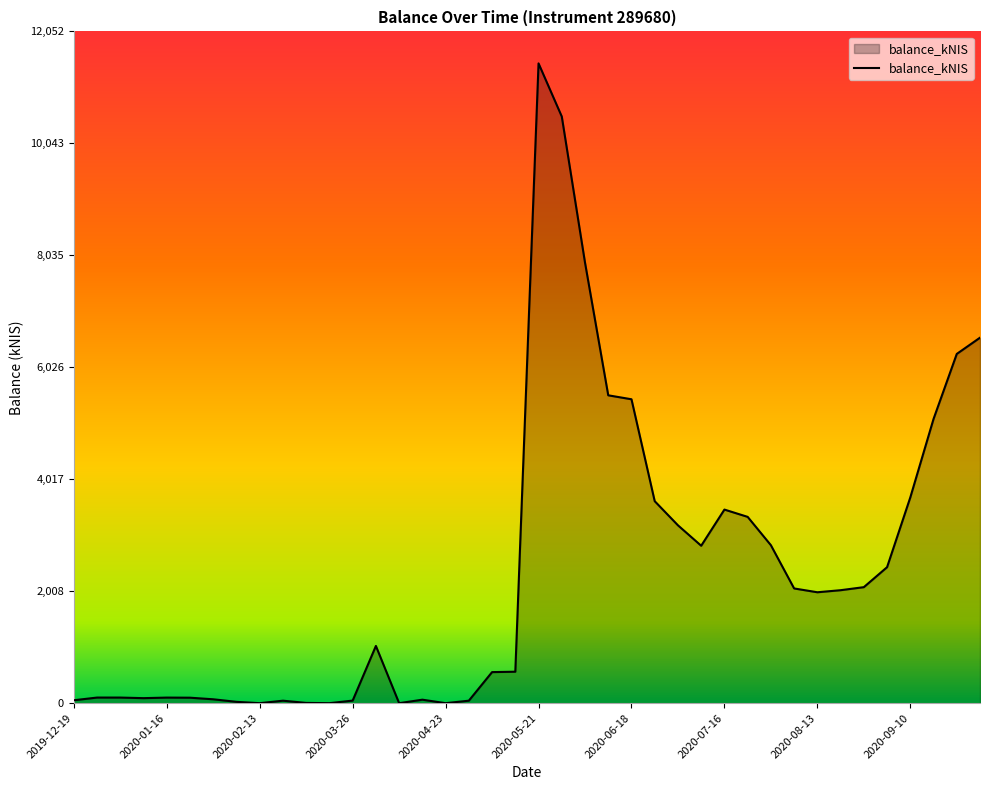

What is the maximum value shown in the chart?

11478.7